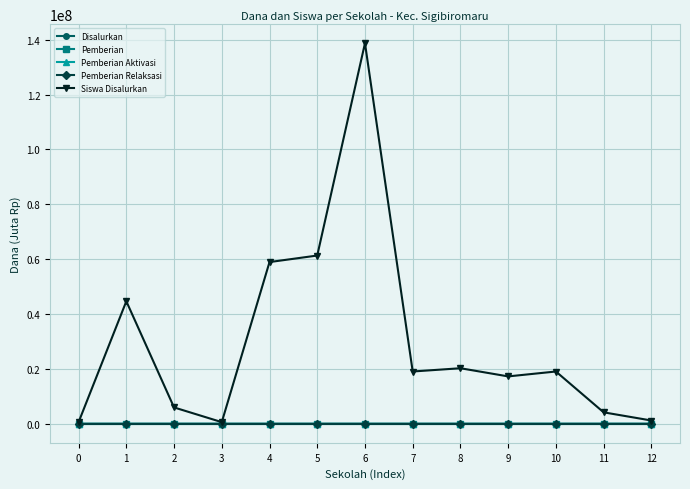

What is the maximum value for Siswa Disalurkan?

138750000.0